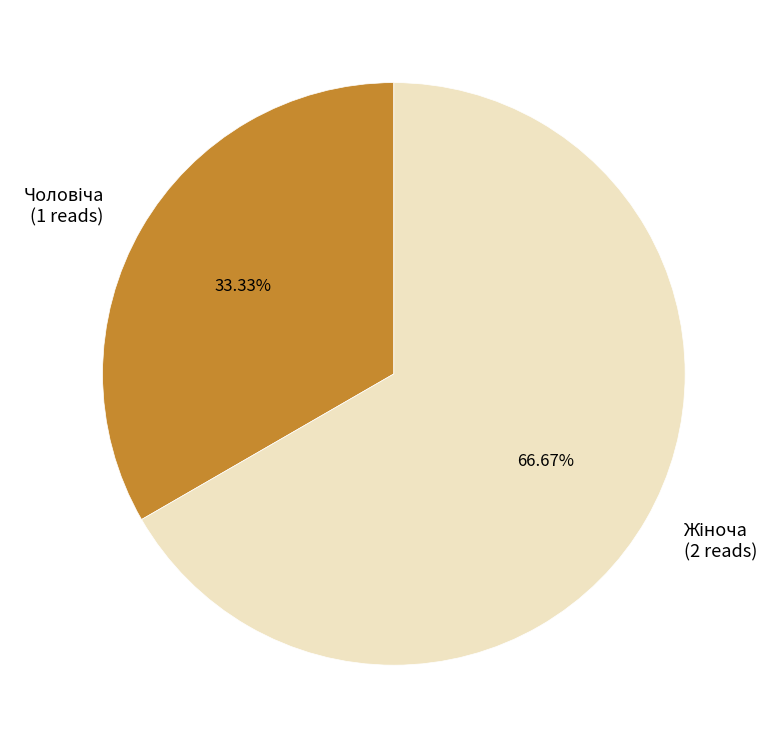

Does any single category account for the majority?

Yes